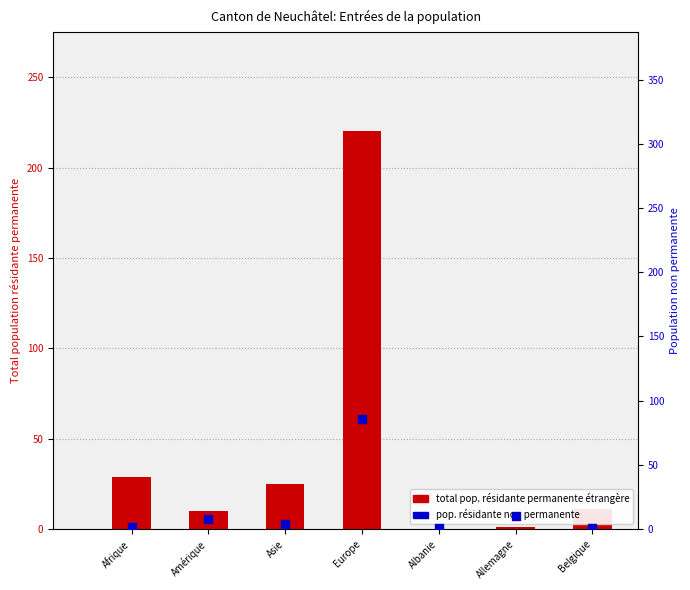

Is the value of pop. non permanente at Albanie greater than the value of total pop. résidante permanente étrangère at Amérique?

No